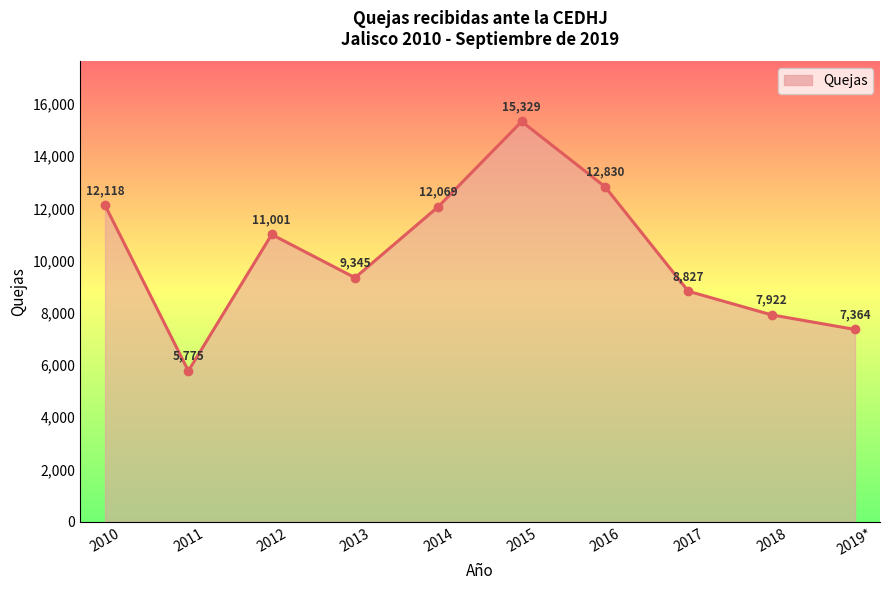

Which category has the lowest value across all series?

2011